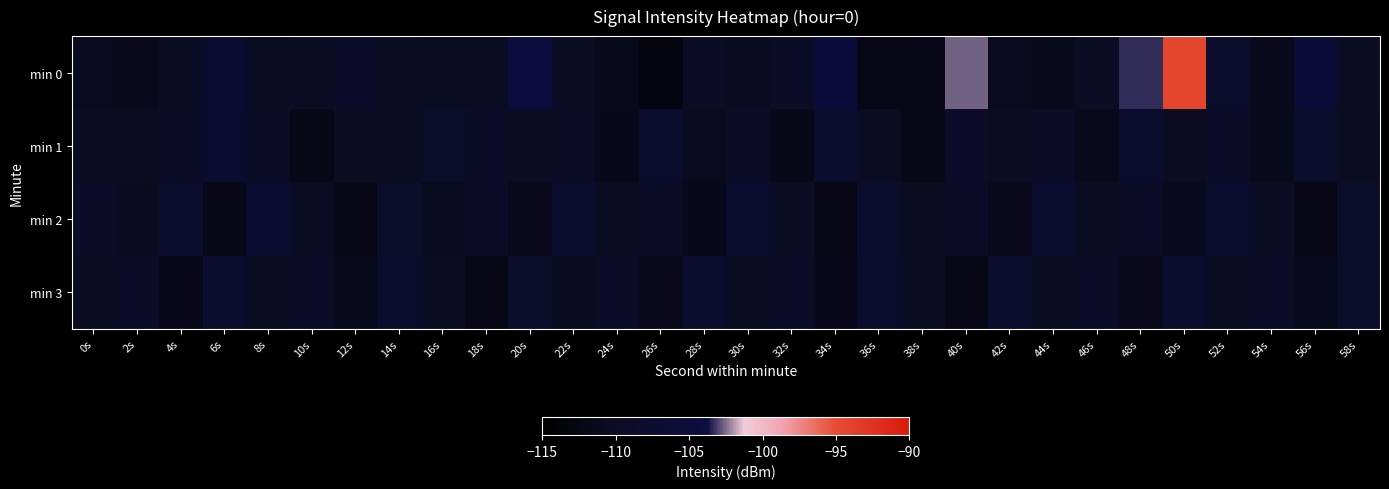

Which series has the largest range (max minus min)?

min 0